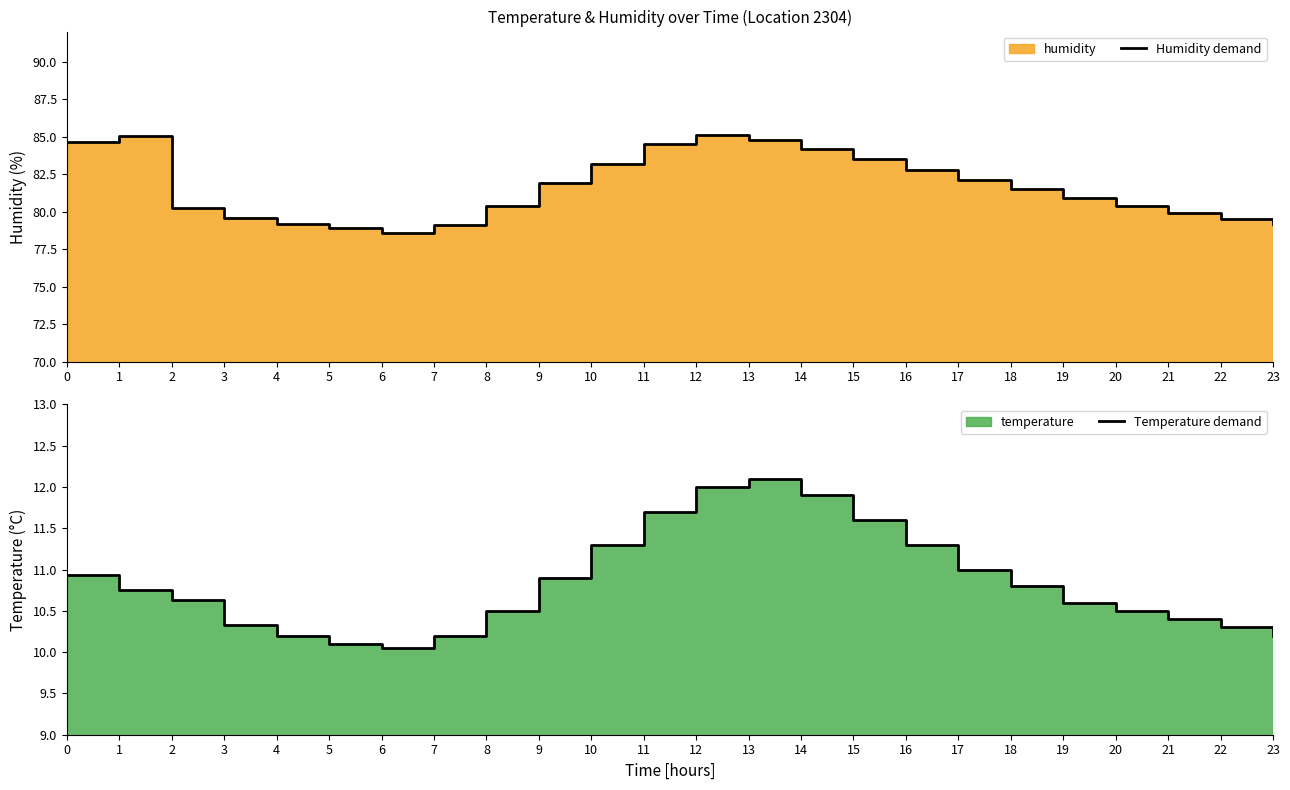

How many data points in Humidity demand are less than 81?

12